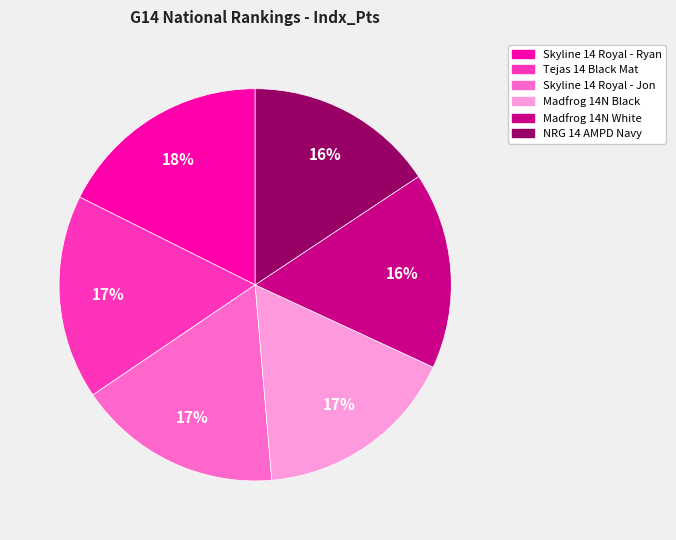

Is Skyline 14 Royal - Ryan the majority of the pie?

No